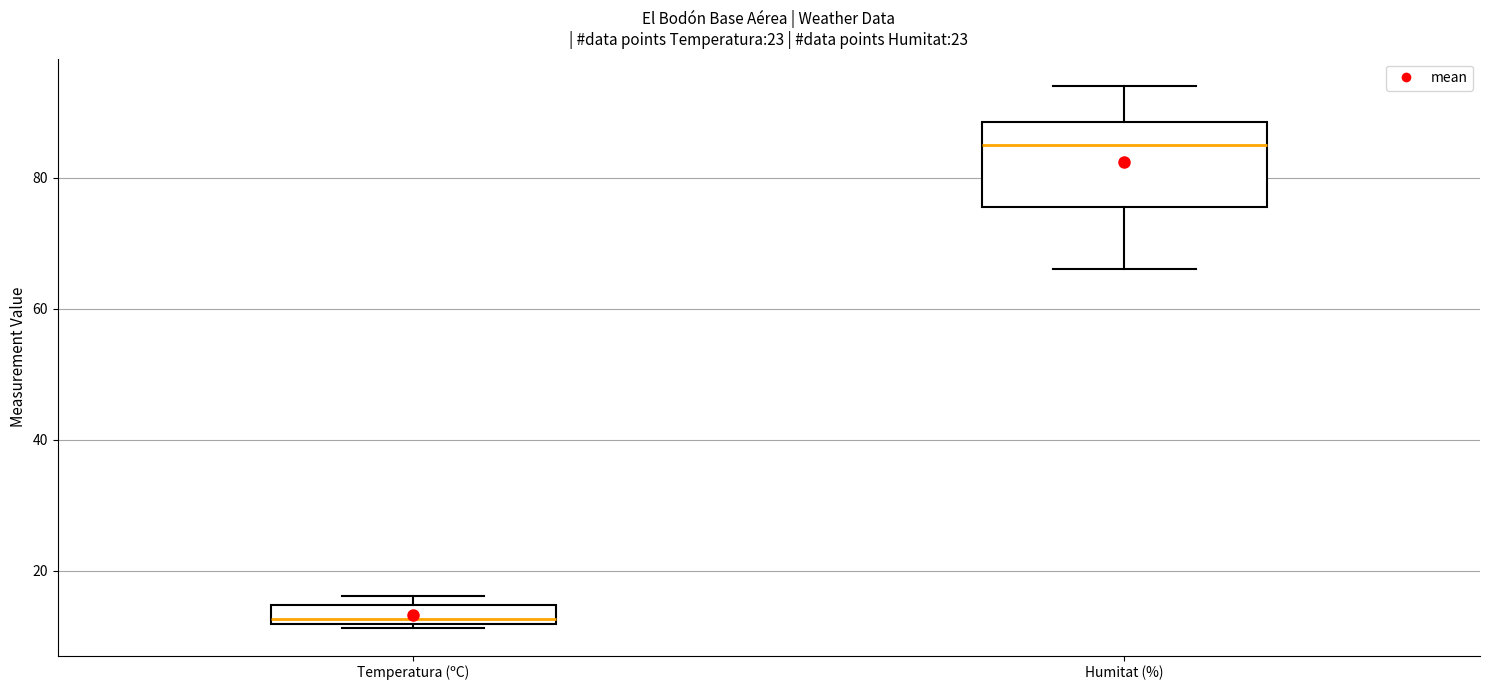

Reading left to right, read every box against the y-axis: the position of its median line, the range the box covers, and the ends of its whiskers. The values are not printed on the chart, so give them approximately, as read against the axis.

Temperatura (ºC): median 12 (just above the box's lower edge), box 12 to 14, whiskers 12 (just below the box's lower edge) to 16
Humitat (%): median 86, box 76 to 88, whiskers 66 to 94